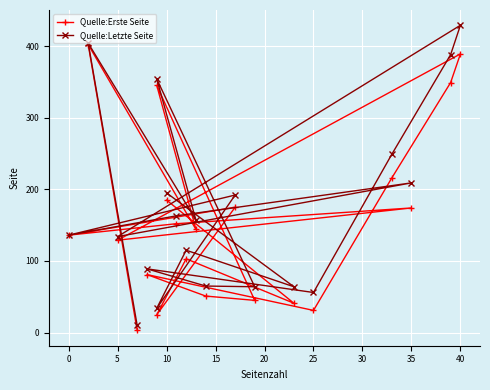

True or false: Quelle:Erste Seite has more than 0 interior local peaks.

True